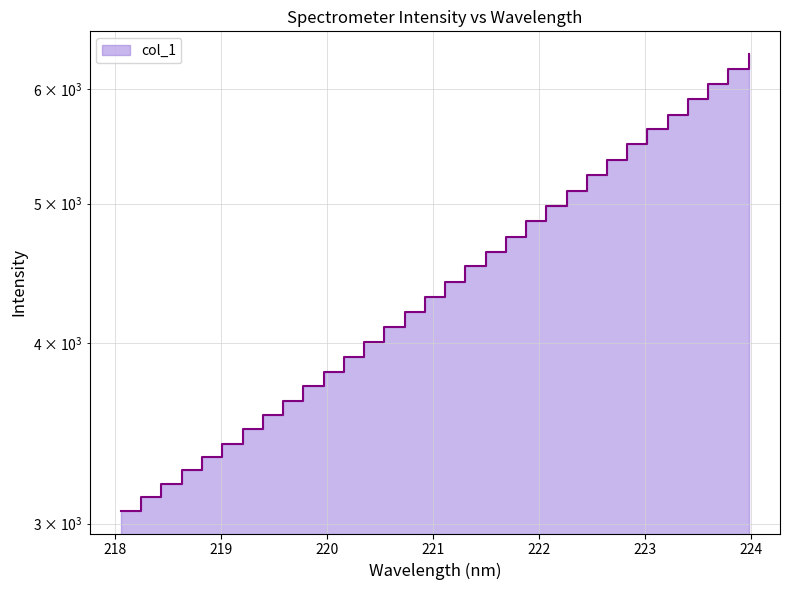

List the labels in order of value, smallest first.

218.0596, 218.2508, 218.442, 218.6332, 218.8244, 219.0156, 219.2067, 219.3979, 219.589, 219.7801, 219.9712, 220.1623, 220.3533, 220.5444, 220.7354, 220.9264, 221.1174, 221.3083, 221.4993, 221.6902, 221.8812, 222.0721, 222.263, 222.4538, 222.6447, 222.8355, 223.0264, 223.2172, 223.408, 223.5987, 223.7895, 223.9802